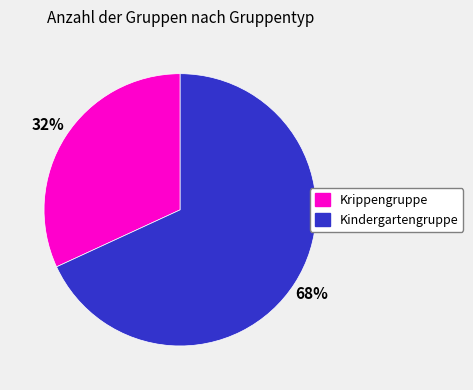

To the nearest percent, what is the average slice percentage?

50%